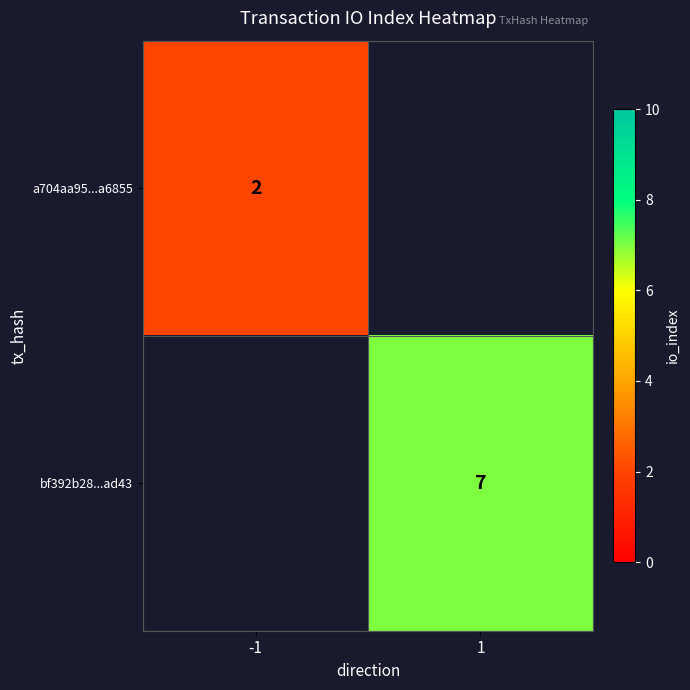

Which has a higher value, -1 or 1?

1